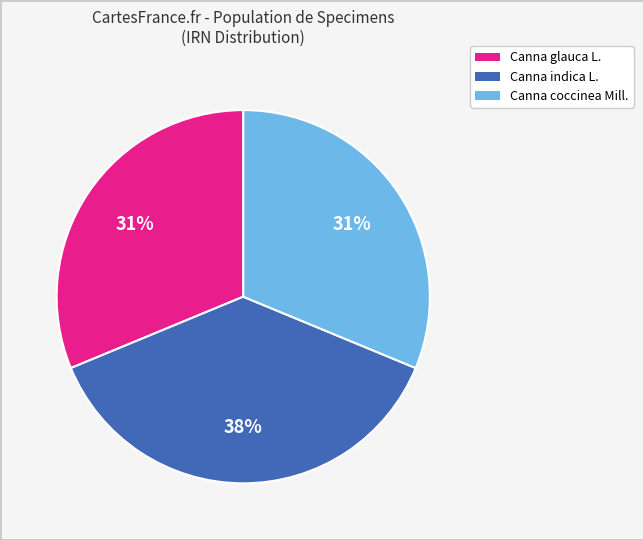

How many segments does this pie chart have?

3